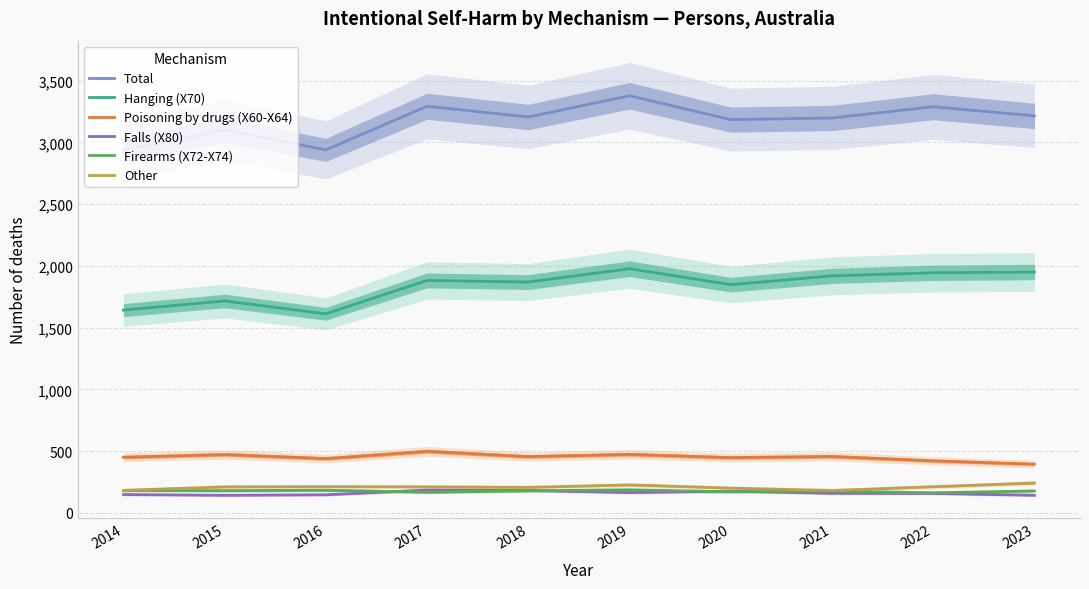

At how many categories does at least one series exceed 260?

10